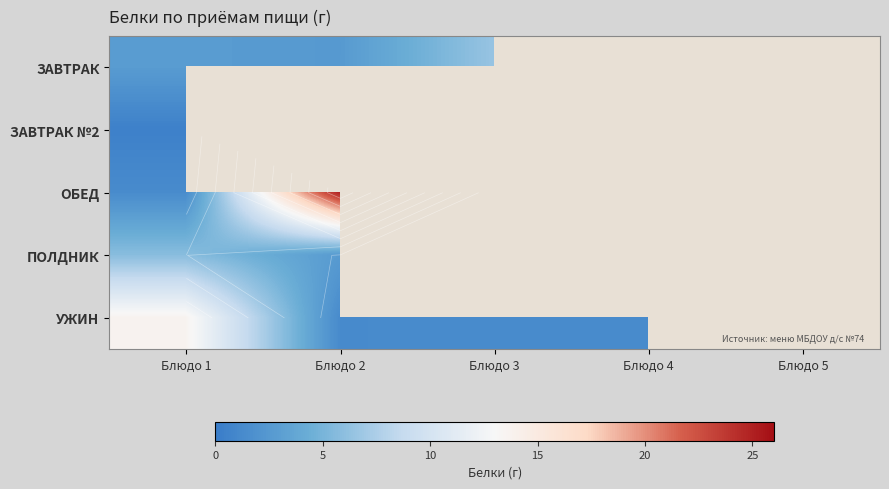

What is the difference between the highest and lowest values at Блюдо 3?

6.5